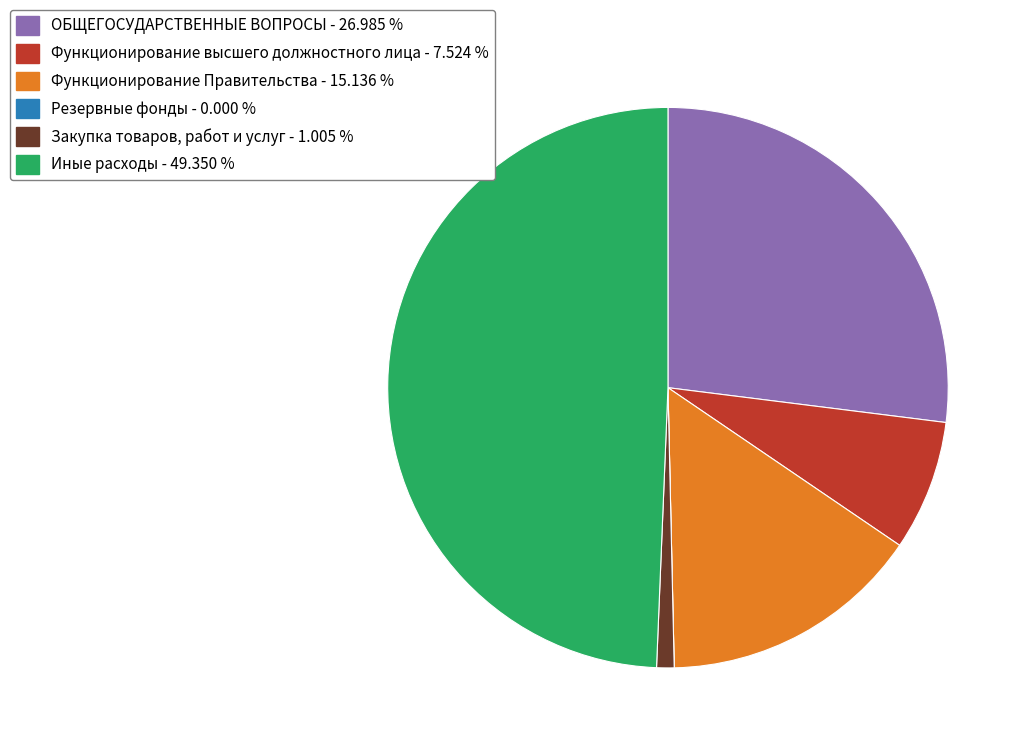

What is the ratio of the value at ОБЩЕГОСУДАРСТВЕННЫЕ ВОПРОСЫ - 26.985 % to the value at Функционирование Правительства - 15.136 %?

1.8